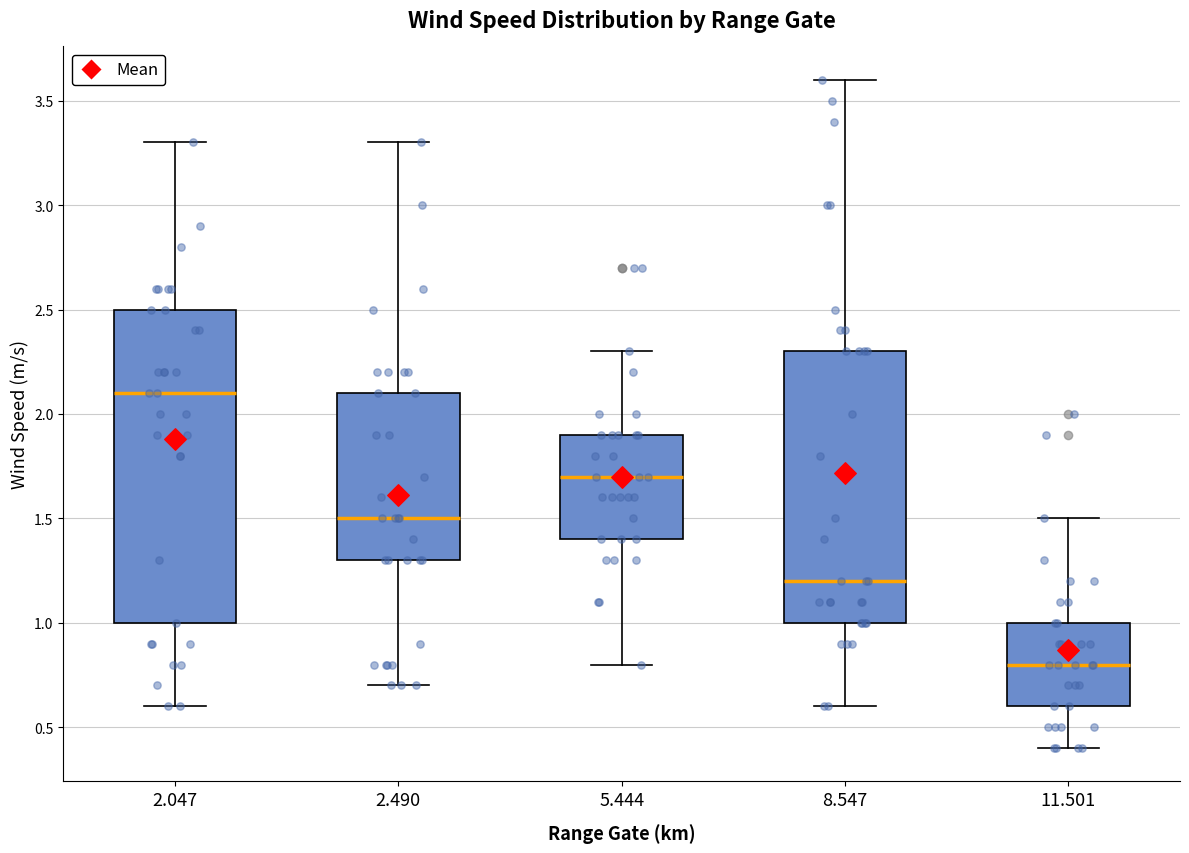

Reading left to right, read every box against the y-axis: the position of its median line, the range the box covers, and the ends of its whiskers. The values are not printed on the chart, so give them approximately, as read against the axis.

2.047: median 2.1, box 1.0 to 2.5, whiskers 0.6 to 3.3
2.490: median 1.5, box 1.3 to 2.1, whiskers 0.7 to 3.3
5.444: median 1.7, box 1.4 to 1.9, whiskers 0.8 to 2.3
8.547: median 1.2, box 1.0 to 2.3, whiskers 0.6 to 3.6
11.501: median 0.8, box 0.6 to 1.0, whiskers 0.4 to 1.5